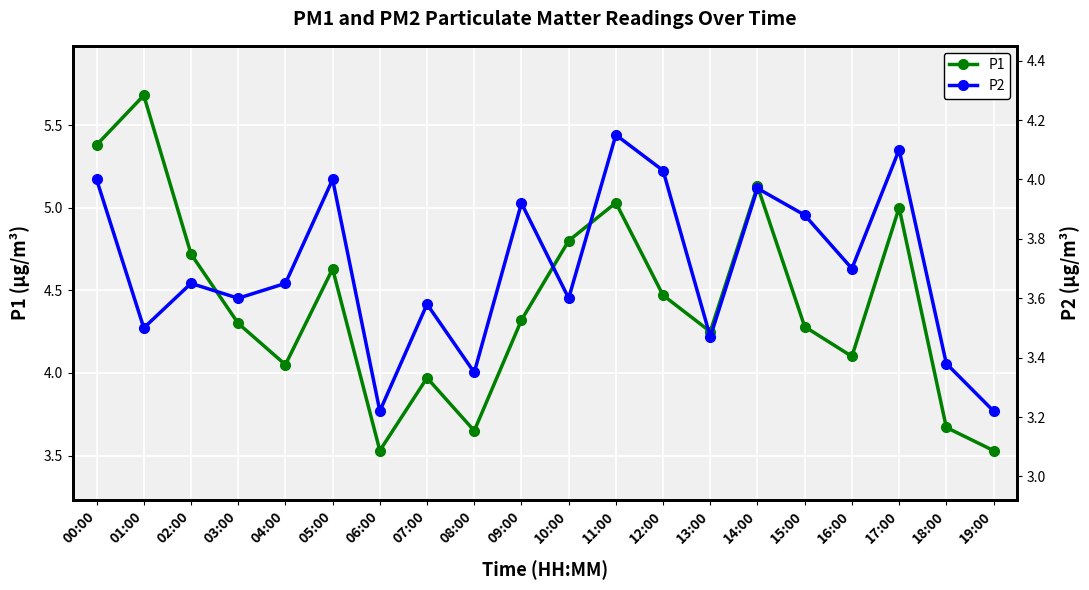

List the labels in order of P1 value, largest first.

01:00, 00:00, 14:00, 11:00, 17:00, 10:00, 02:00, 05:00, 12:00, 09:00, 03:00, 15:00, 13:00, 16:00, 04:00, 07:00, 18:00, 08:00, 06:00, 19:00